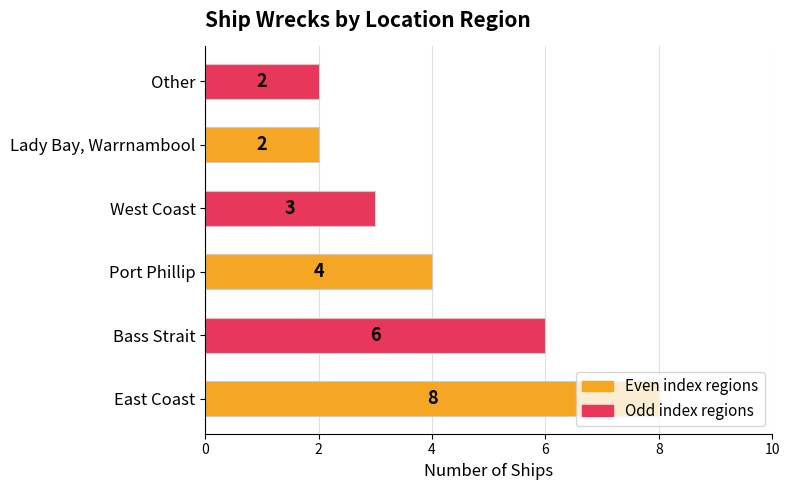

True or false: the data shows 1 at West Coast.

False